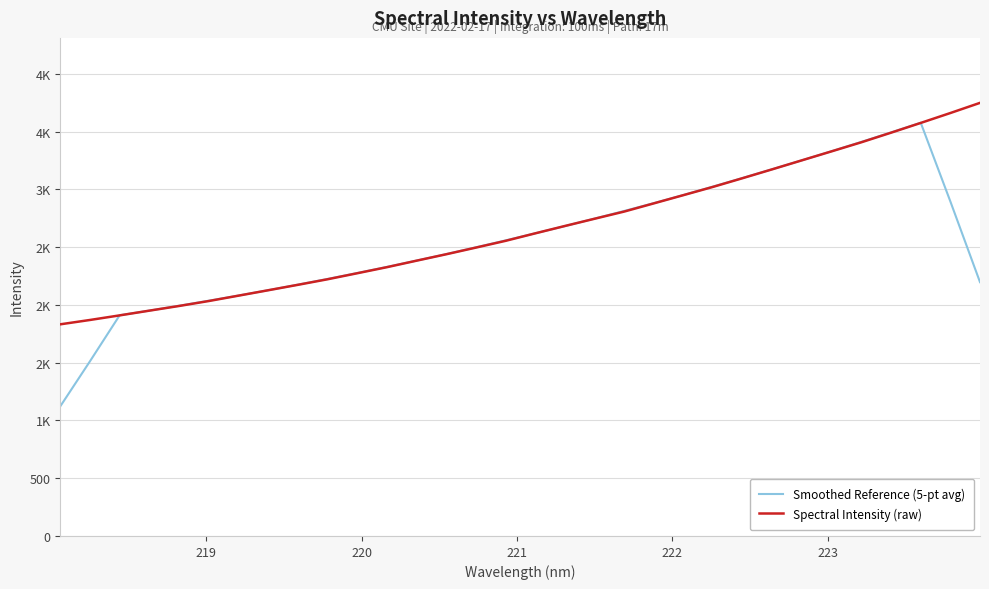

What are all the series names shown in the legend?

Smoothed Reference (5-pt avg), Spectral Intensity (raw)